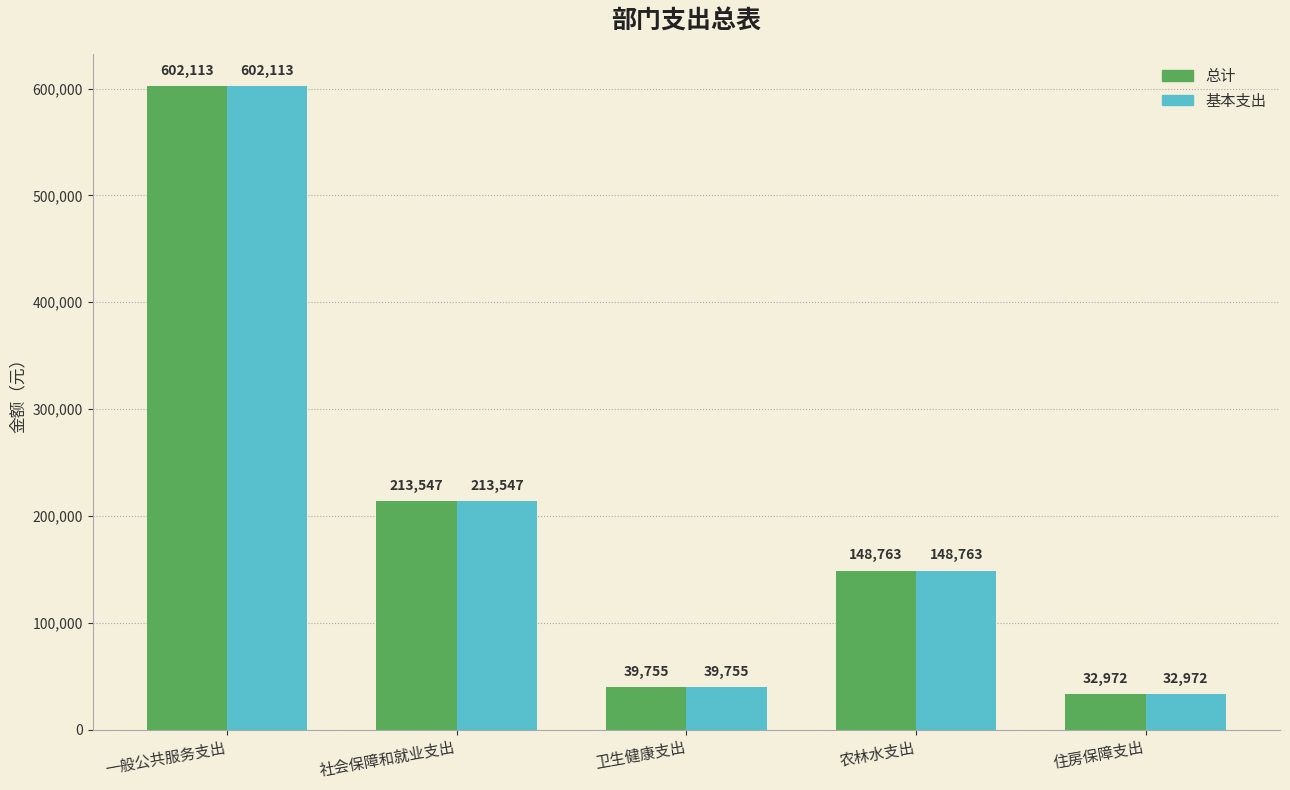

At how many categories does at least one series exceed 499492?

1